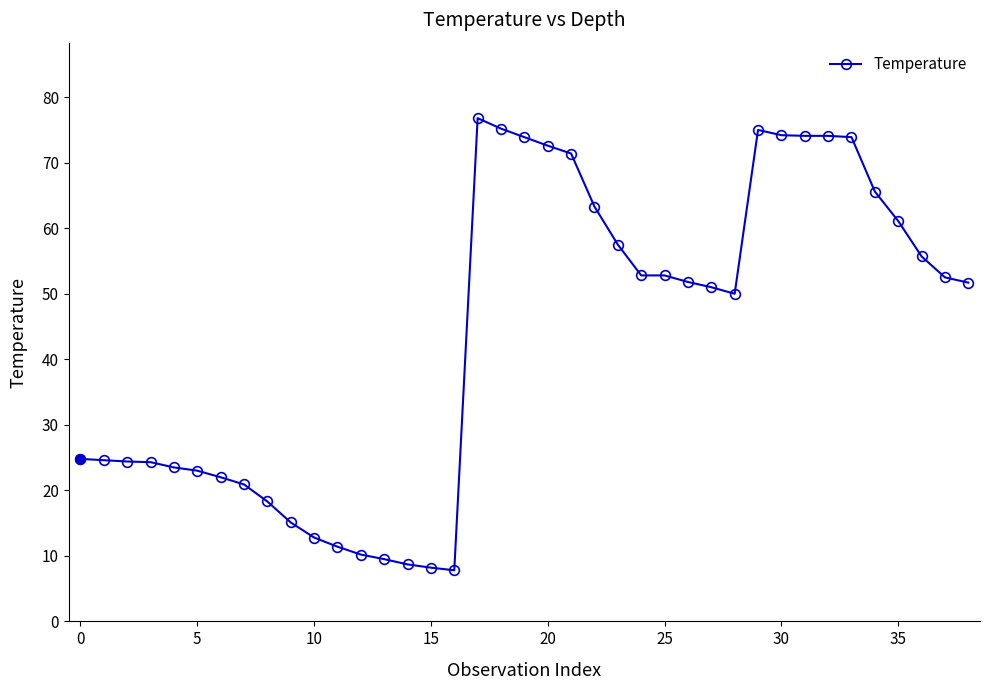

What is the difference between the maximum and second lowest values?

68.6